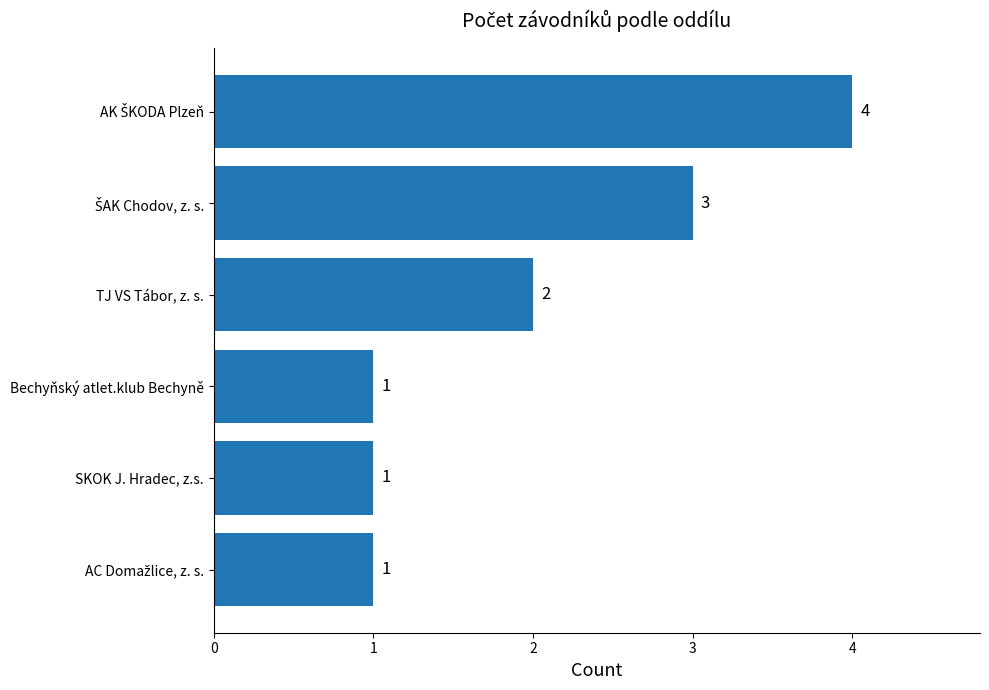

The chart shows a value of 2 at TJ VS Tábor, z. s.. True or false?

True